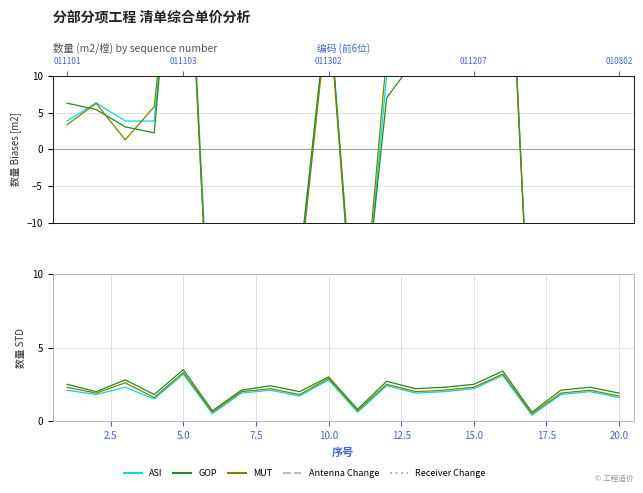

What is the average value of the ASI series?

1.9